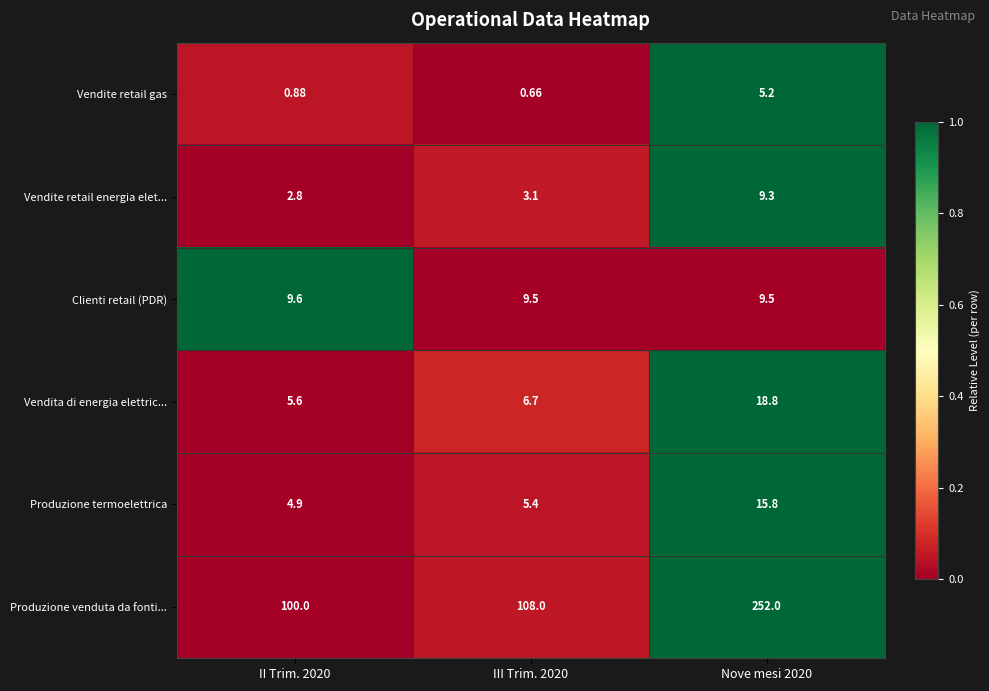

Which series changed the most between II Trim. 2020 and Nove mesi 2020?

Produzione venduta da fonti...